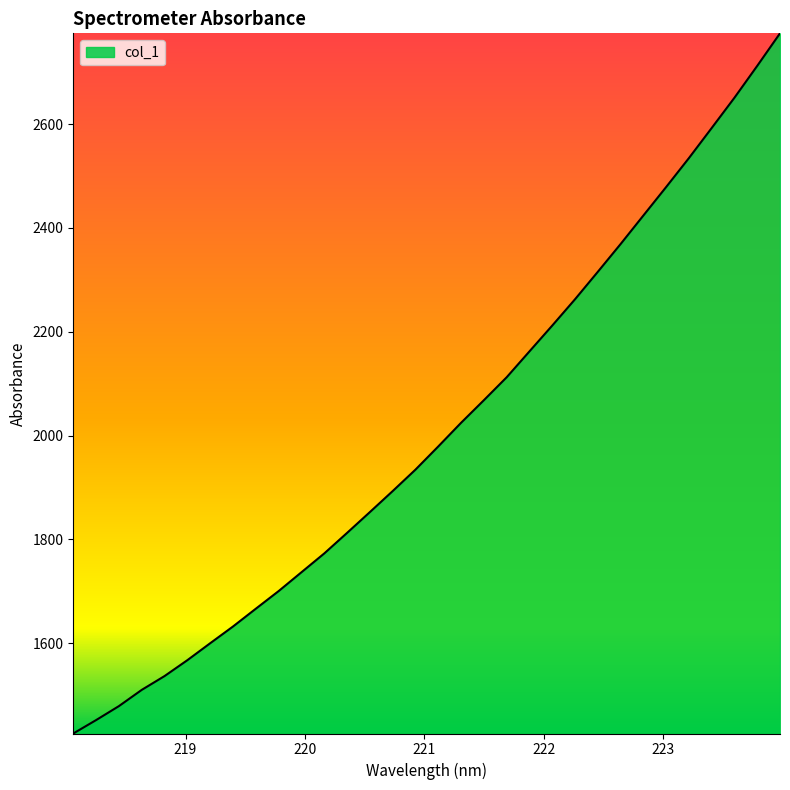

True or false: there are more than 2 points higher than both neighbors.

False